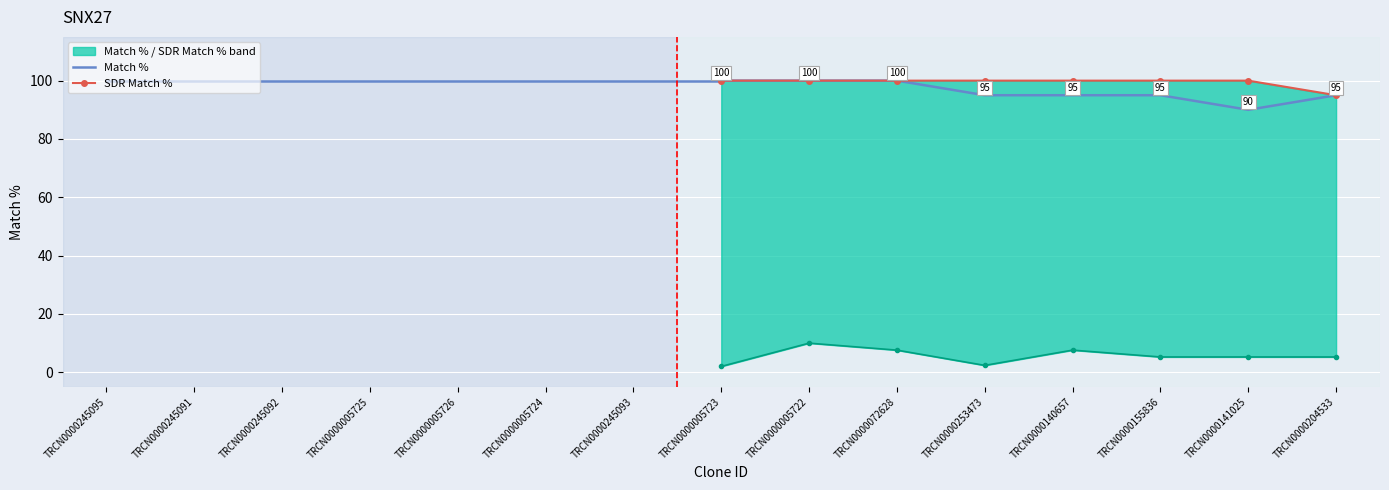

Count the SDR Match % values in the range 100 to 101.

7